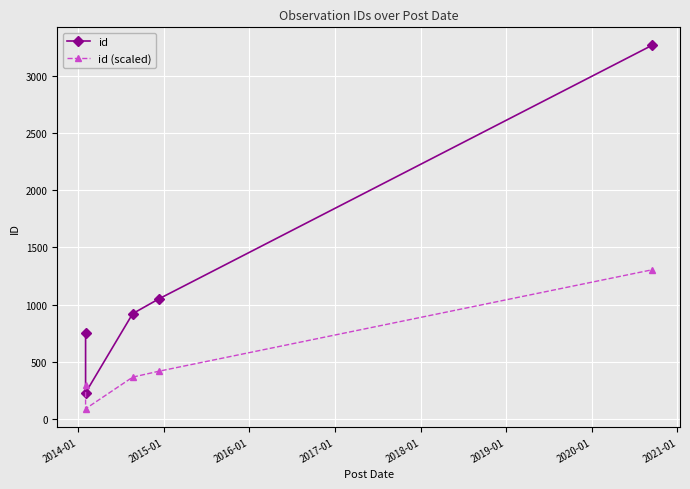

How many lines are shown in the chart?

2